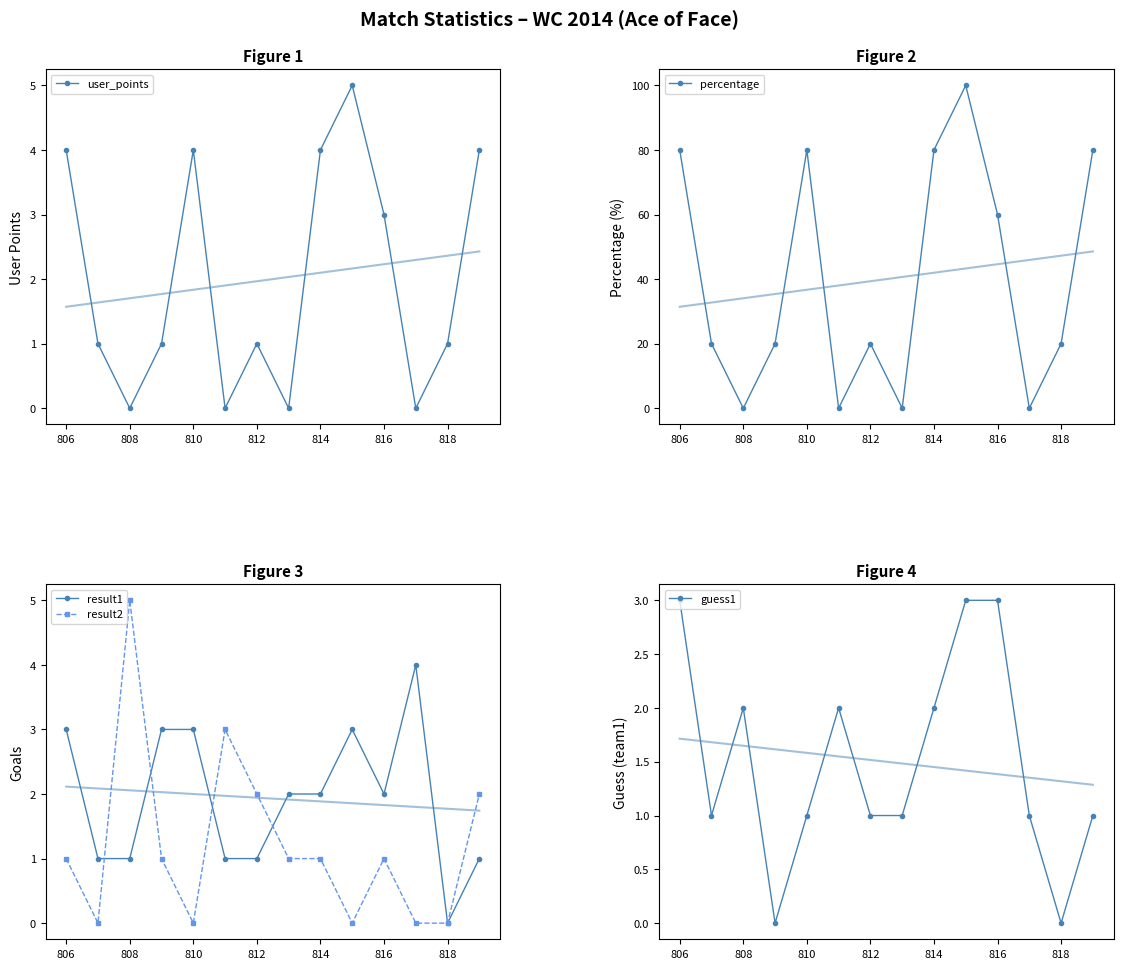

How many interior local valleys does the user_points series have?

4